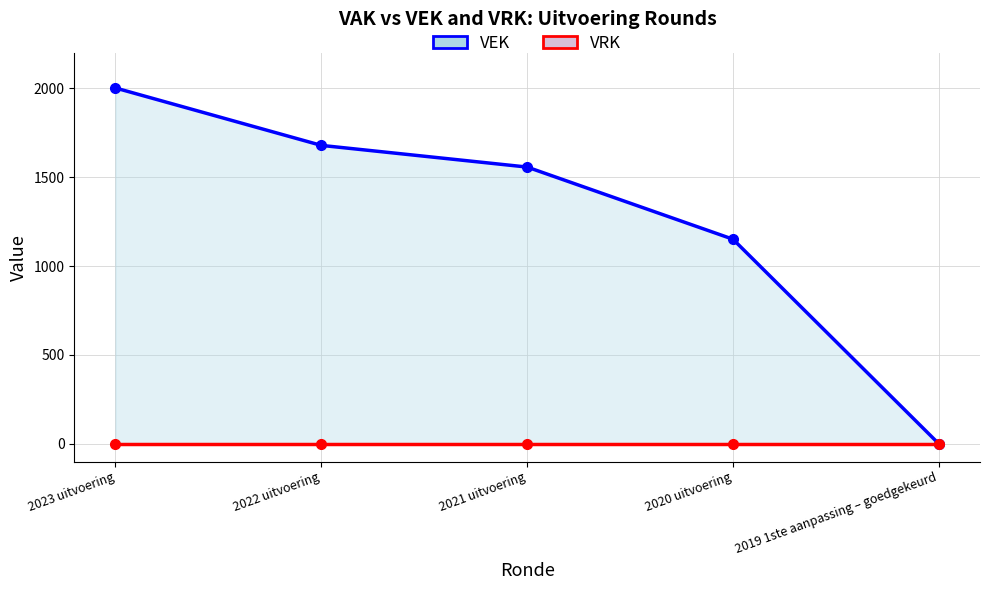

Is the value of VRK at 2019 1ste aanpassing – goedgekeurd greater than the value of VEK at 2019 1ste aanpassing – goedgekeurd?

No